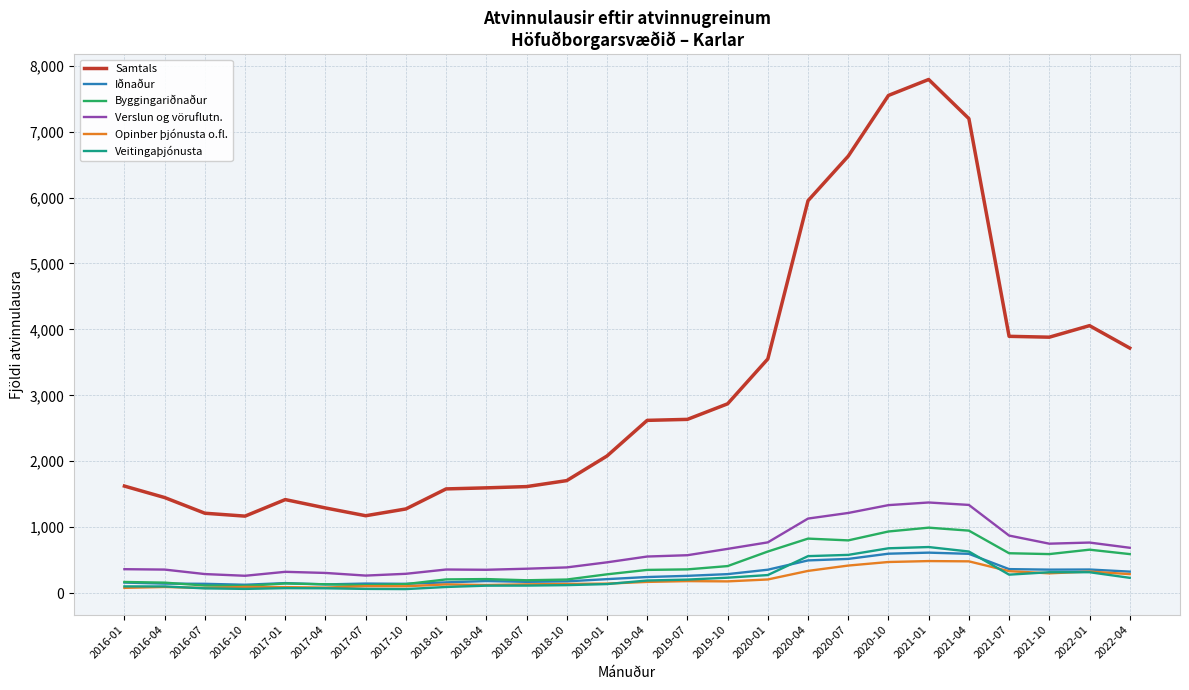

Between 2021-04 and 2021-10, which series saw the biggest shift?

Samtals